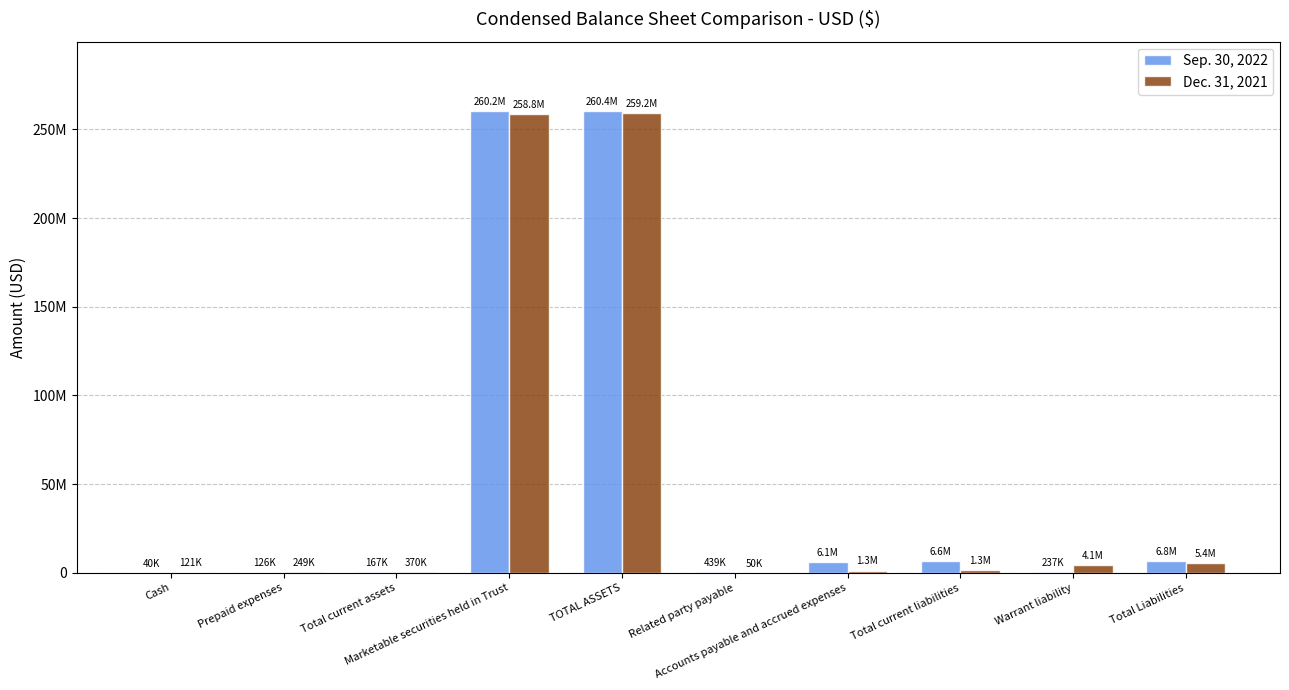

Which has a higher value, Related party payable or TOTAL ASSETS?

TOTAL ASSETS